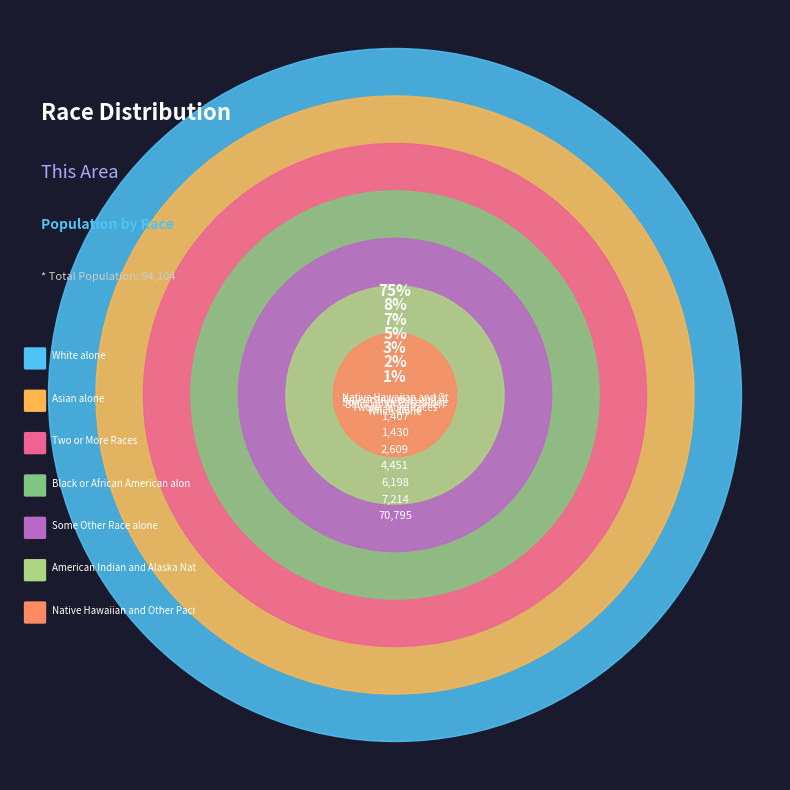

What is the majority slice?

White alone